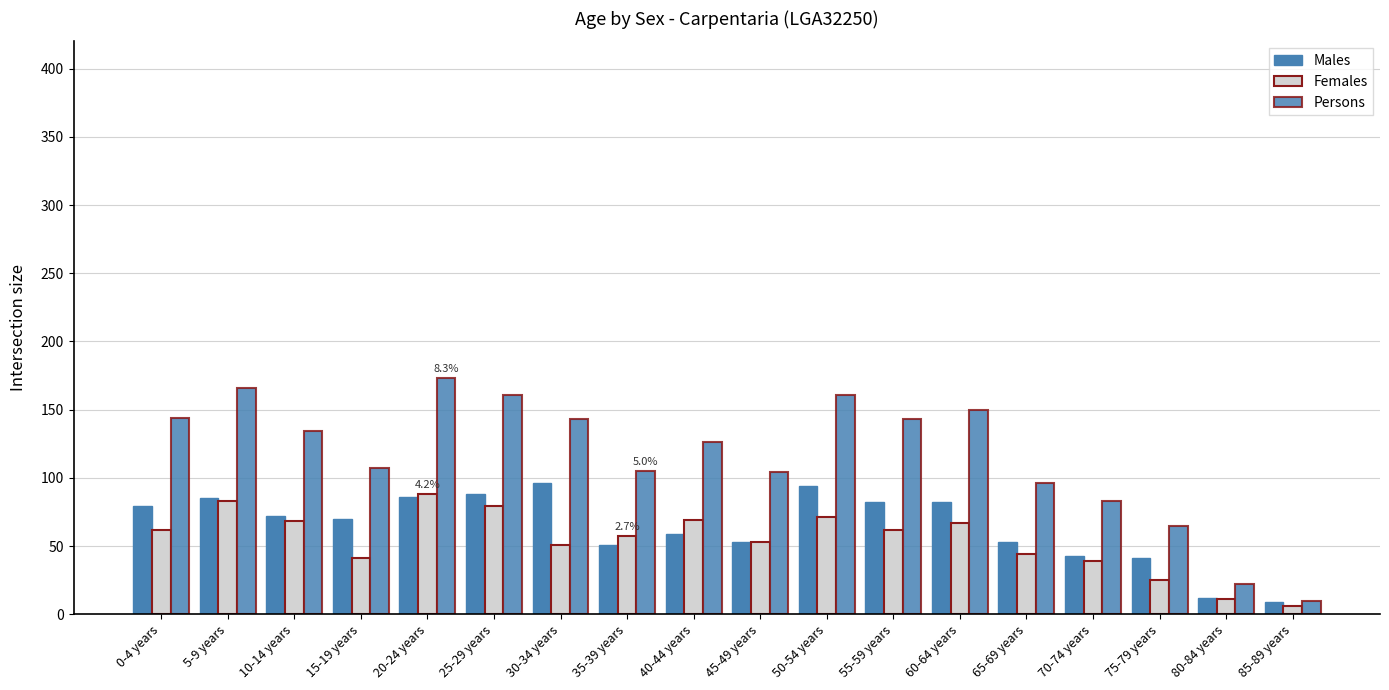

At which category is the sum across all series the highest?

20-24 years